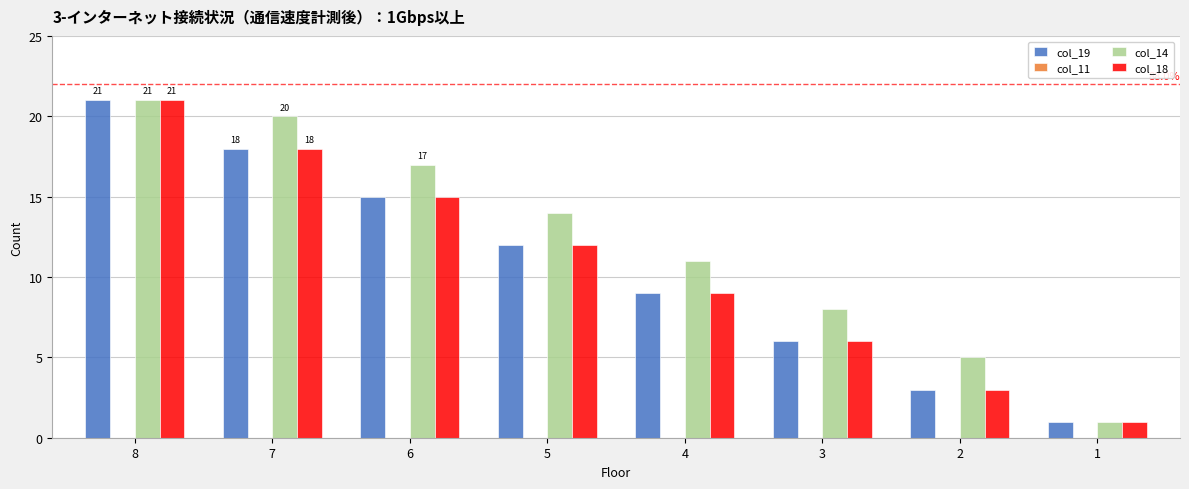

What is the lowest value of the col_19 series?

1